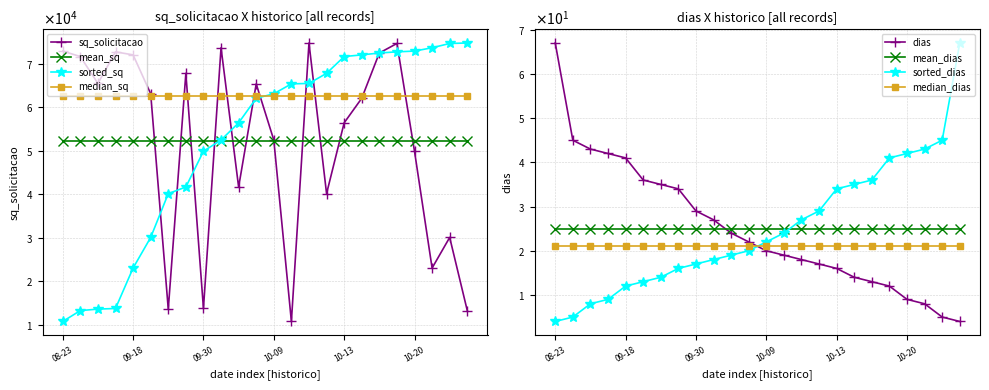

What position from the left is 2024-10-07?

12